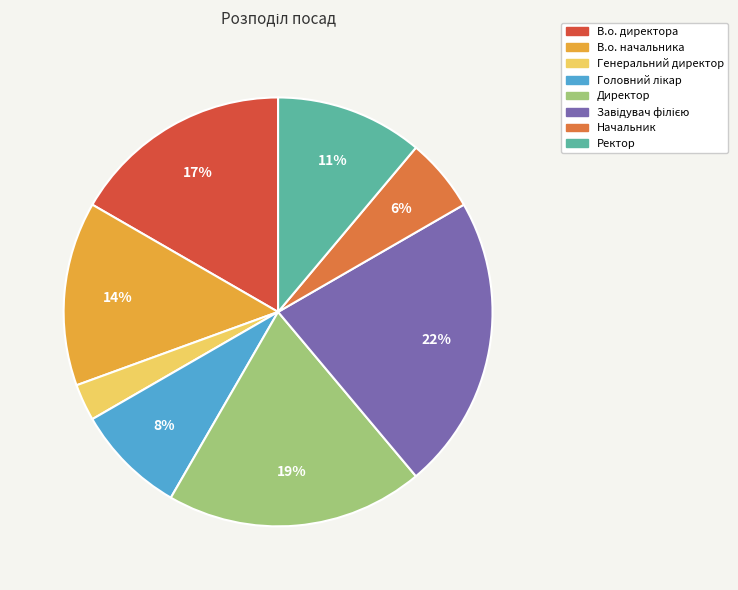

Count the number of slices in the pie.

8